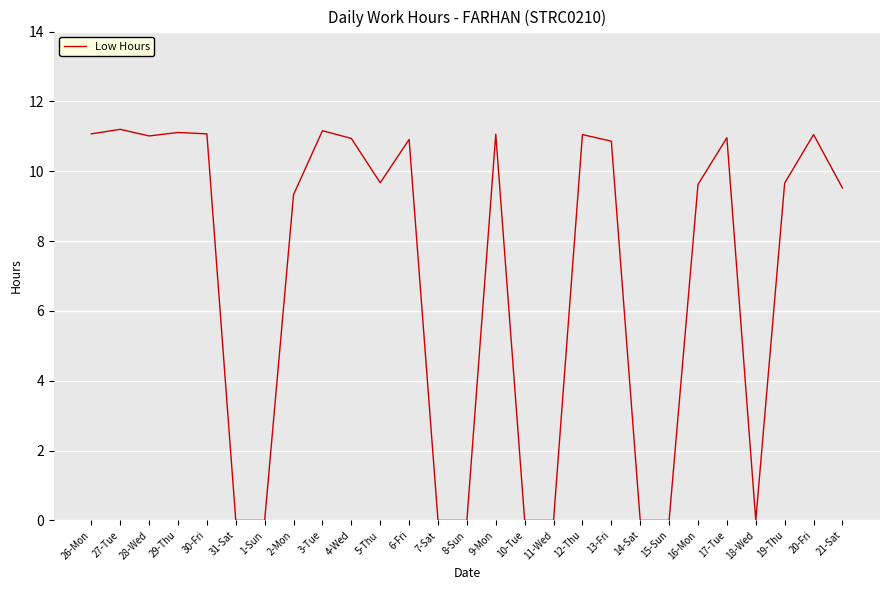

What position from the right is 8-Sun?

14